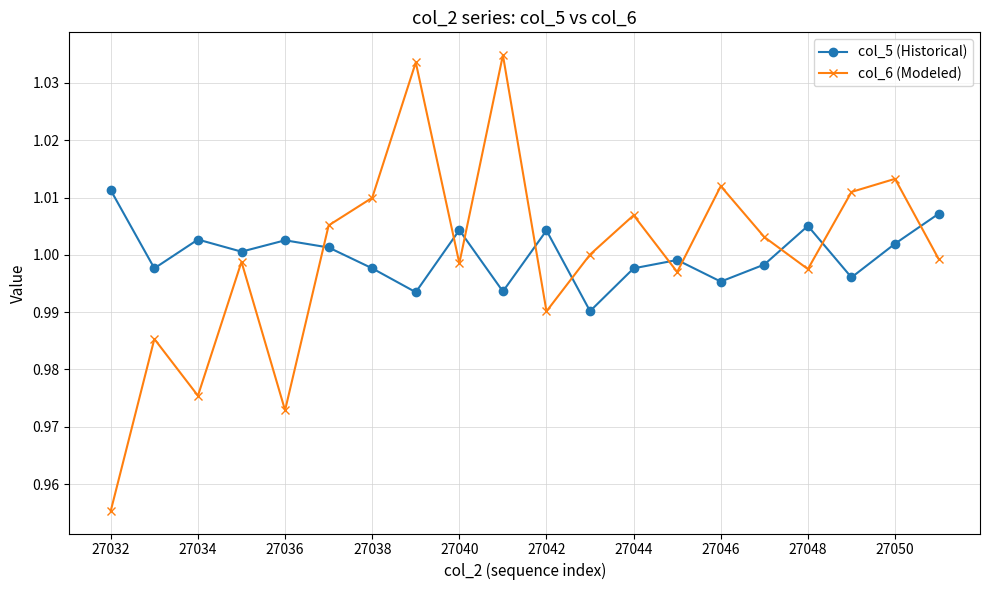

How many lines are shown in the chart?

2